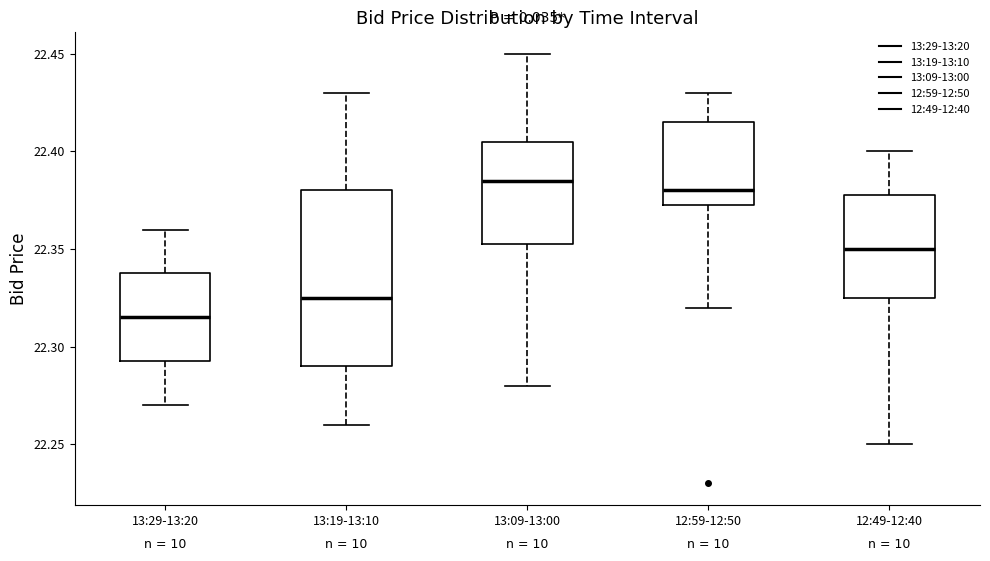

Which box is the tallest, from its lower edge to its upper edge?

13:19-13:10